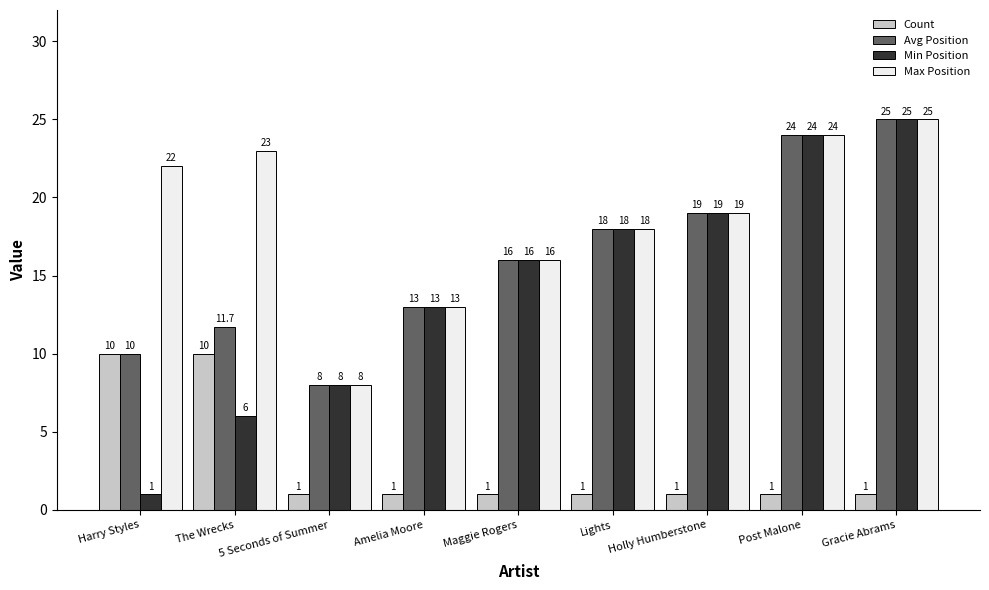

Which series has the largest range (max minus min)?

Min Position